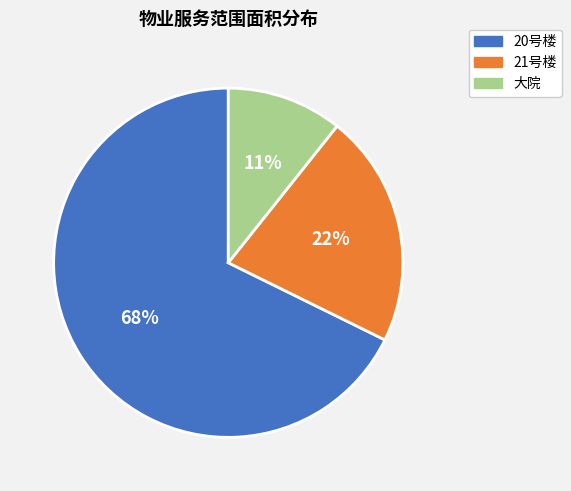

True or false: 20号楼 accounts for 80% of the total.

False